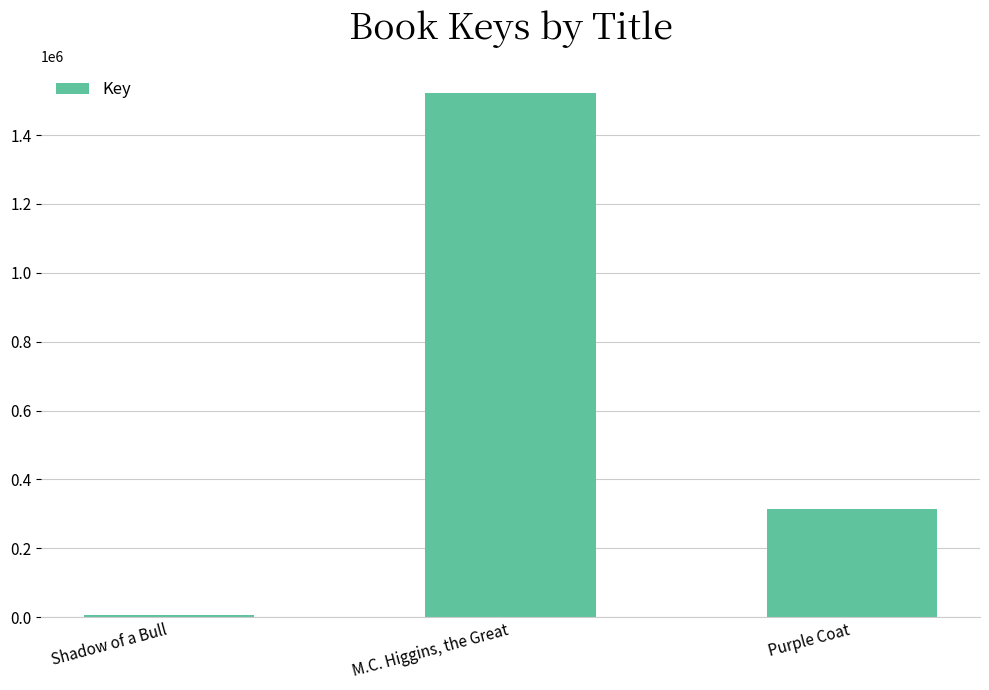

What is the change in value from Shadow of a Bull to M.C. Higgins, the Great?

+1516921